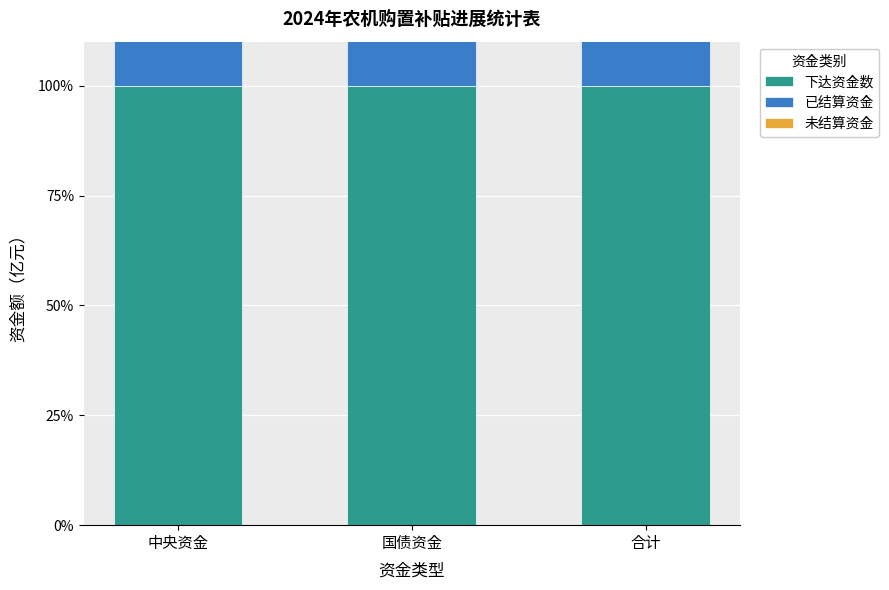

List the labels in order of 已结算资金 value, smallest first.

中央资金, 国债资金, 合计